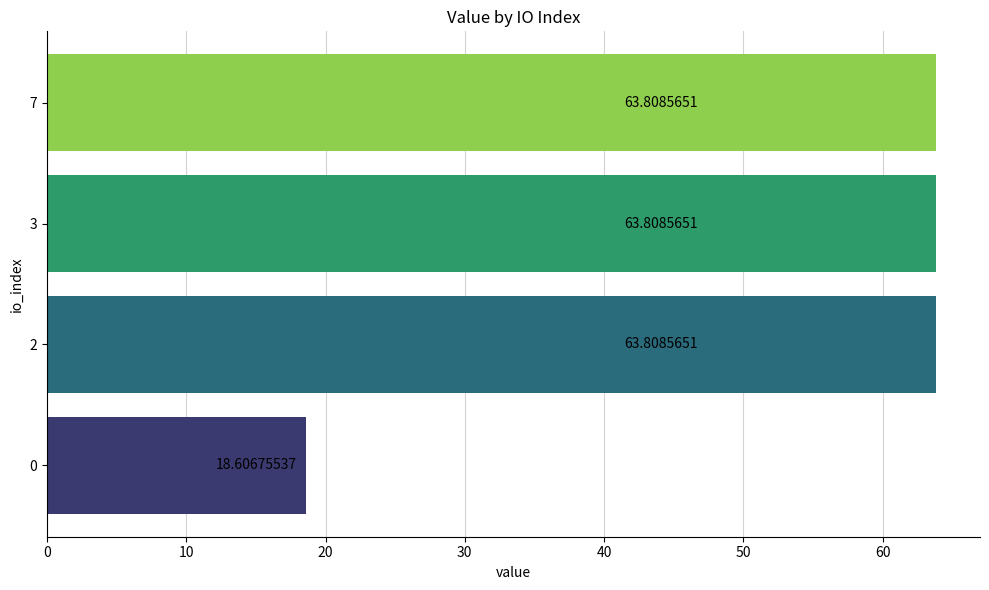

What is the ratio of the value at 2 to the value at 3?

1.0